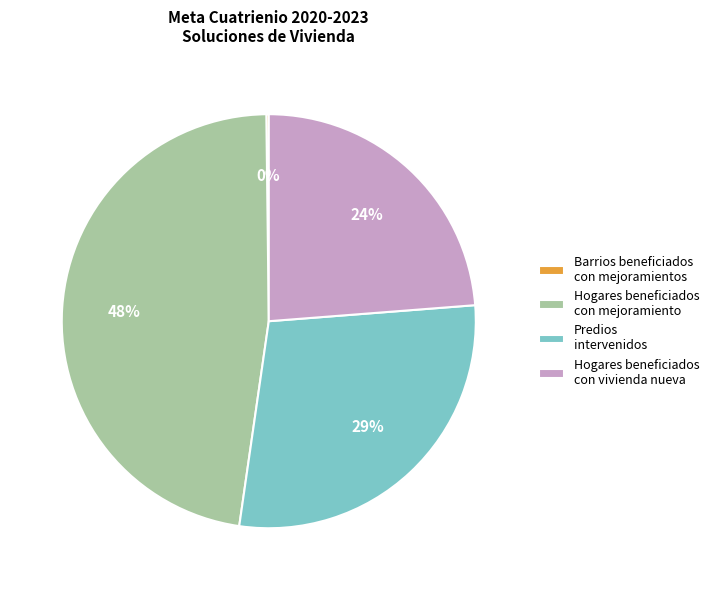

To the nearest percent, what portion does Predios intervenidos represent?

29%